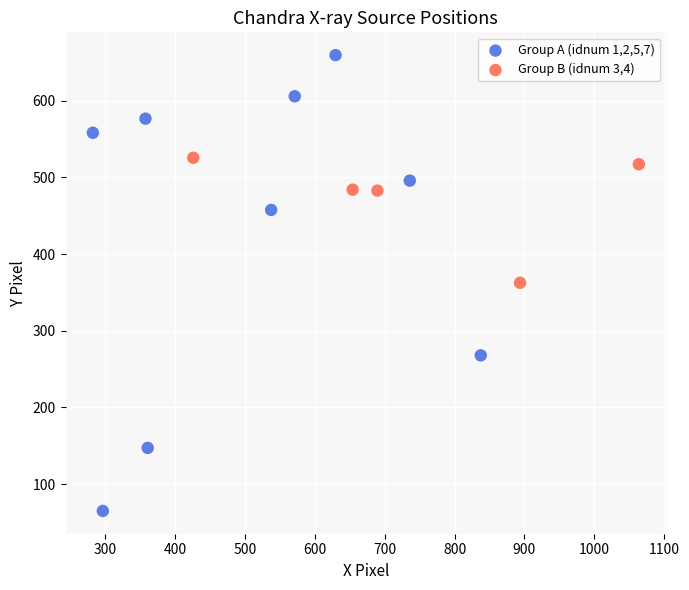

Which series contains the lowest Y value?

Group A (idnum 1,2,5,7)